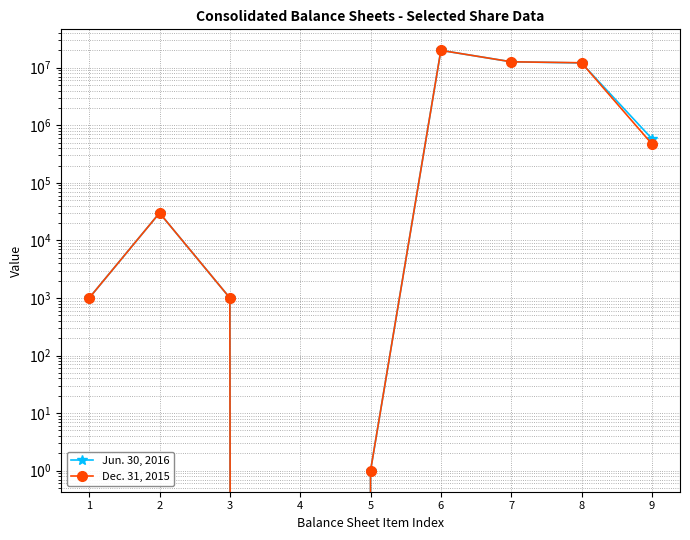

At which label is Dec. 31, 2015 closest to 10000000?

8